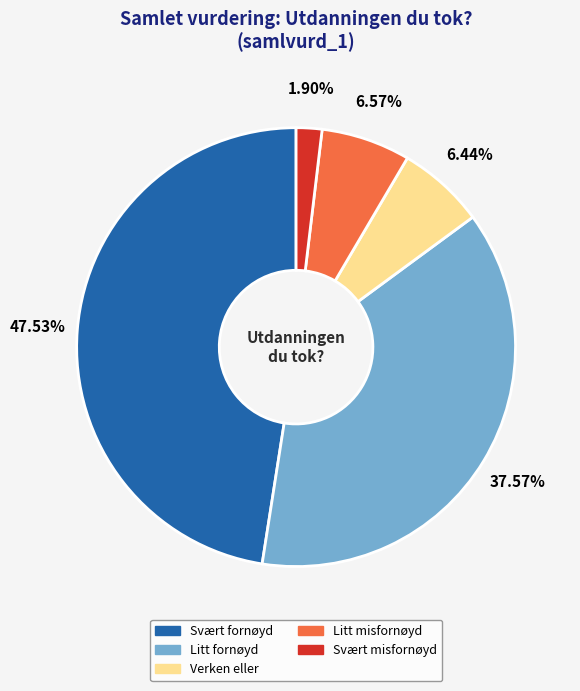

Which category has the smallest portion of the pie?

Svært misfornøyd